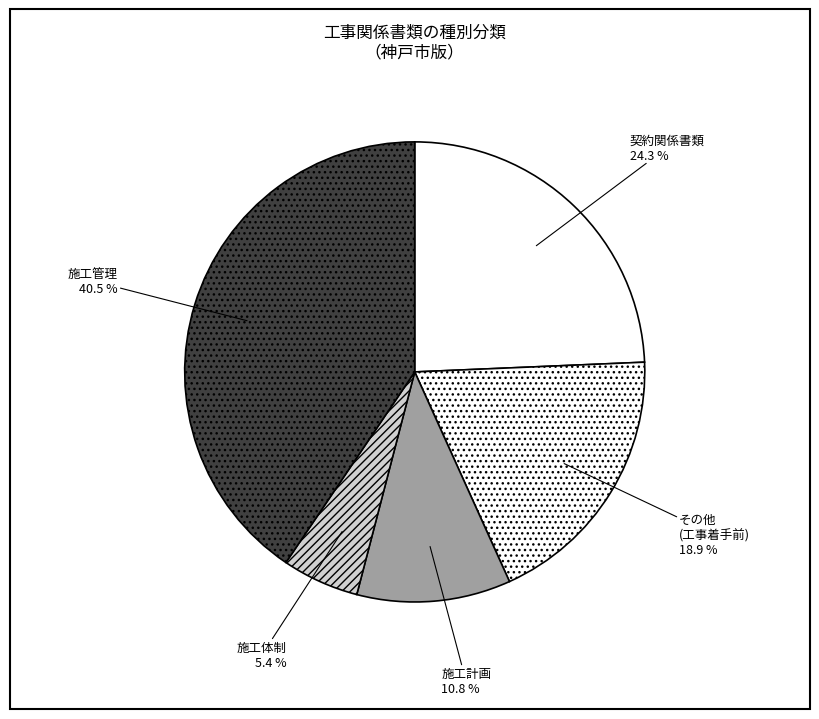

What percentage is NOT represented by 契約関係書類?

75.7%